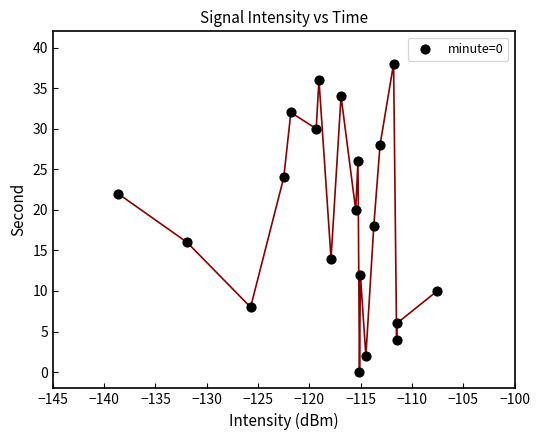

What is the range of Y values (max minus min)?

38